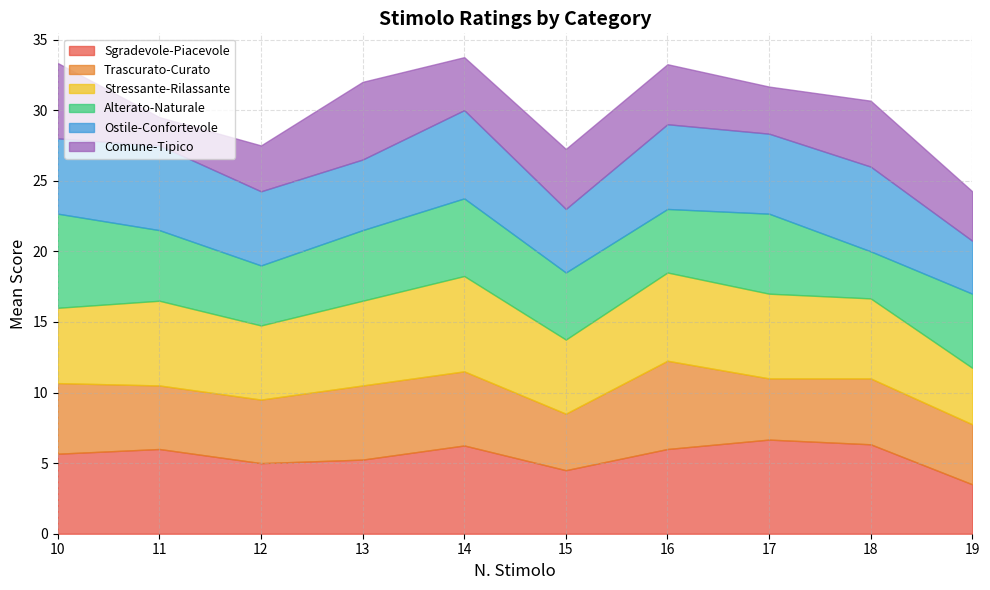

What is the total value across all series at 12?

27.5